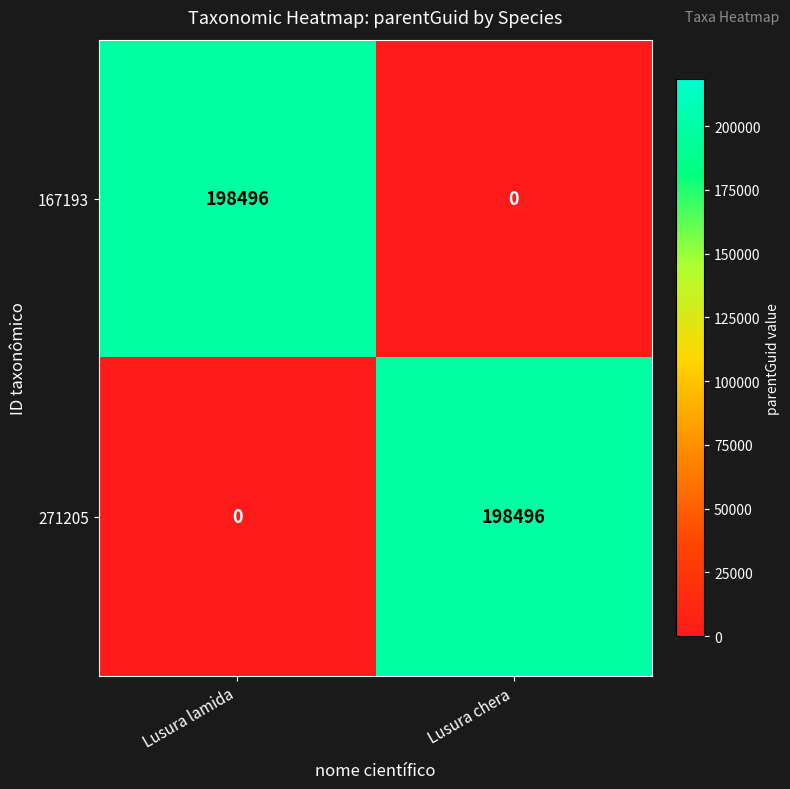

What is the difference between the highest and lowest values at Lusura lamida?

198496